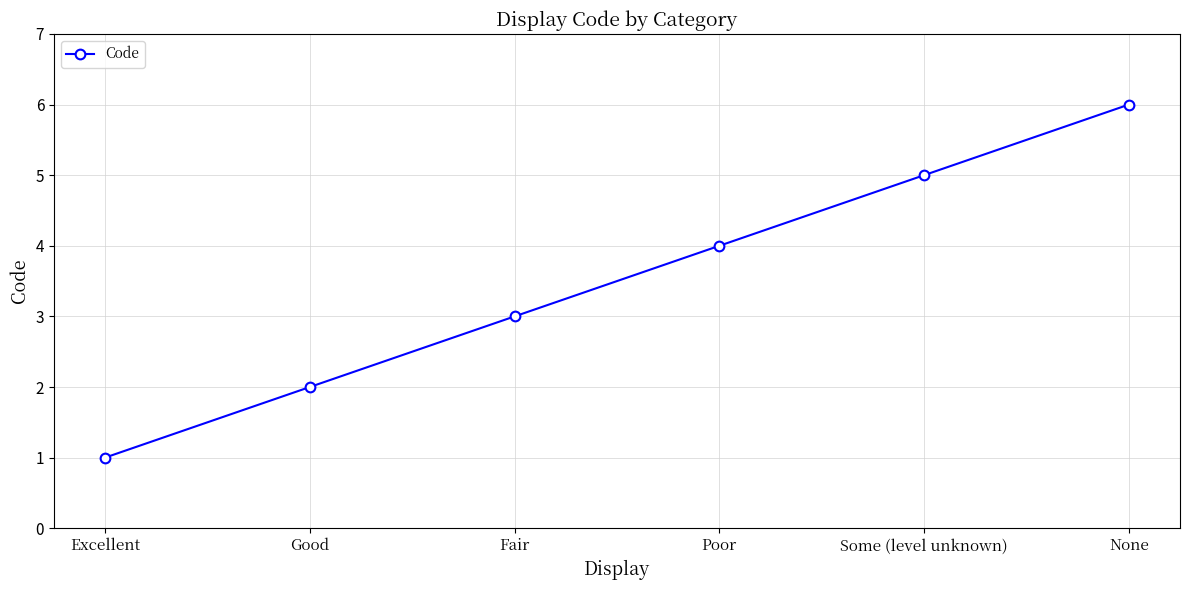

What is the difference between the maximum and minimum values?

5